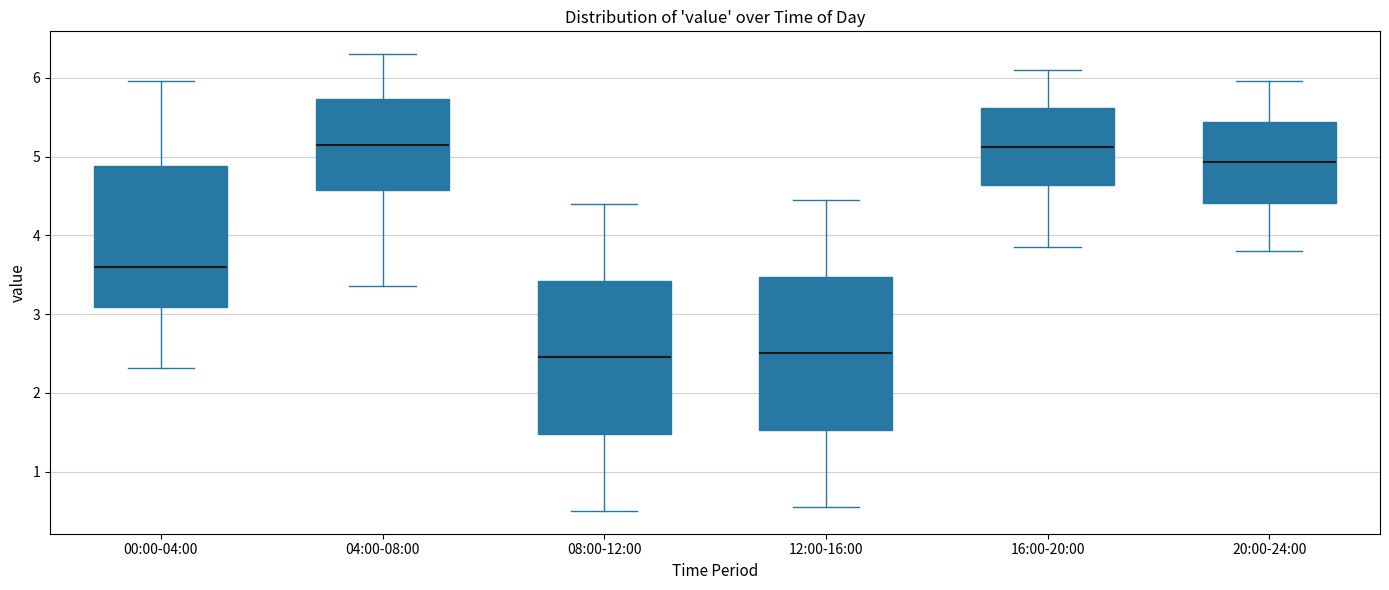

Where does the lower whisker of the box for 12:00-16:00 end on the y-axis? The values are not printed on the chart, so give them approximately, as read against the axis.

0.6